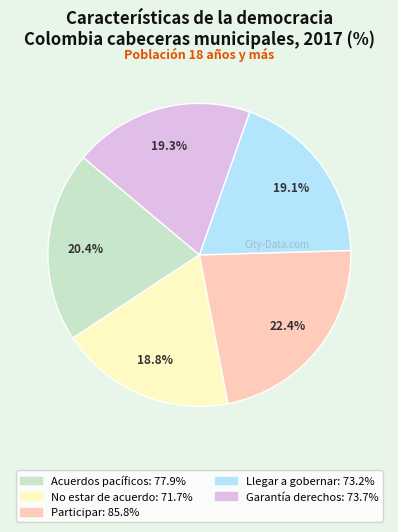

Is there any slice that represents more than half of the pie?

No